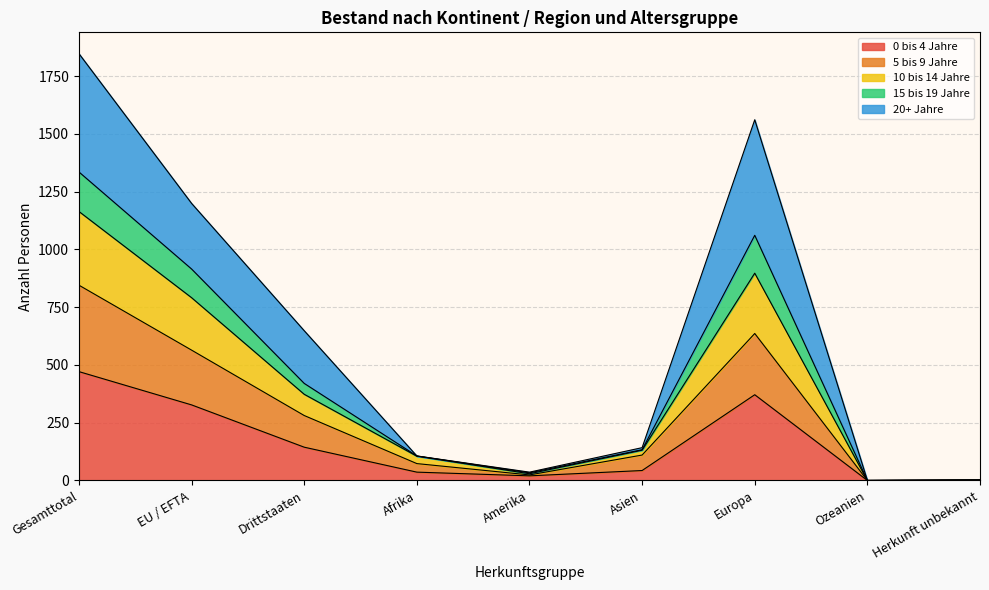

True or false: 15 bis 19 Jahre and 0 bis 4 Jahre intersect in this chart.

False